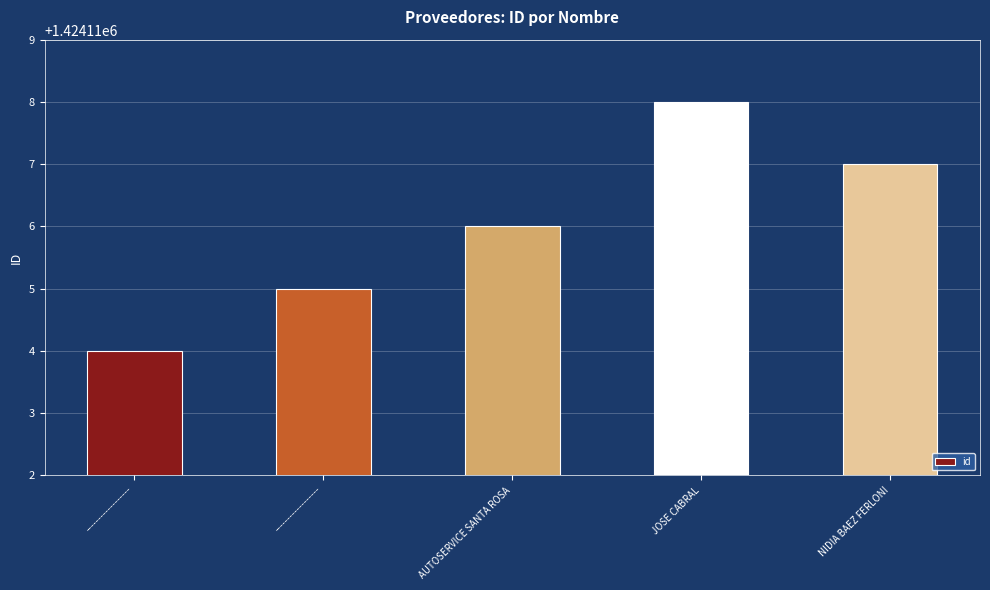

What is the difference between the values at ------------------ and NIDIA BAEZ FERLONI?

2